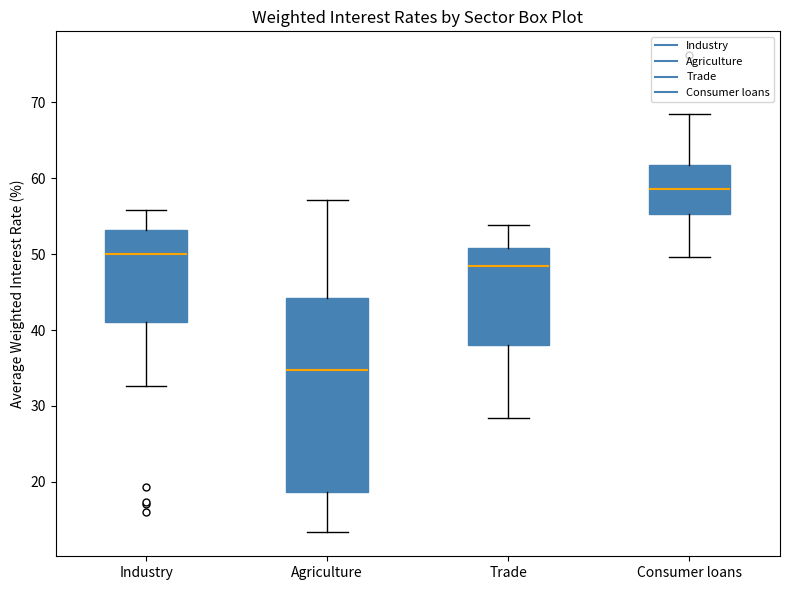

Comparing the boxes themselves (not the whiskers), which one is the tallest?

Agriculture